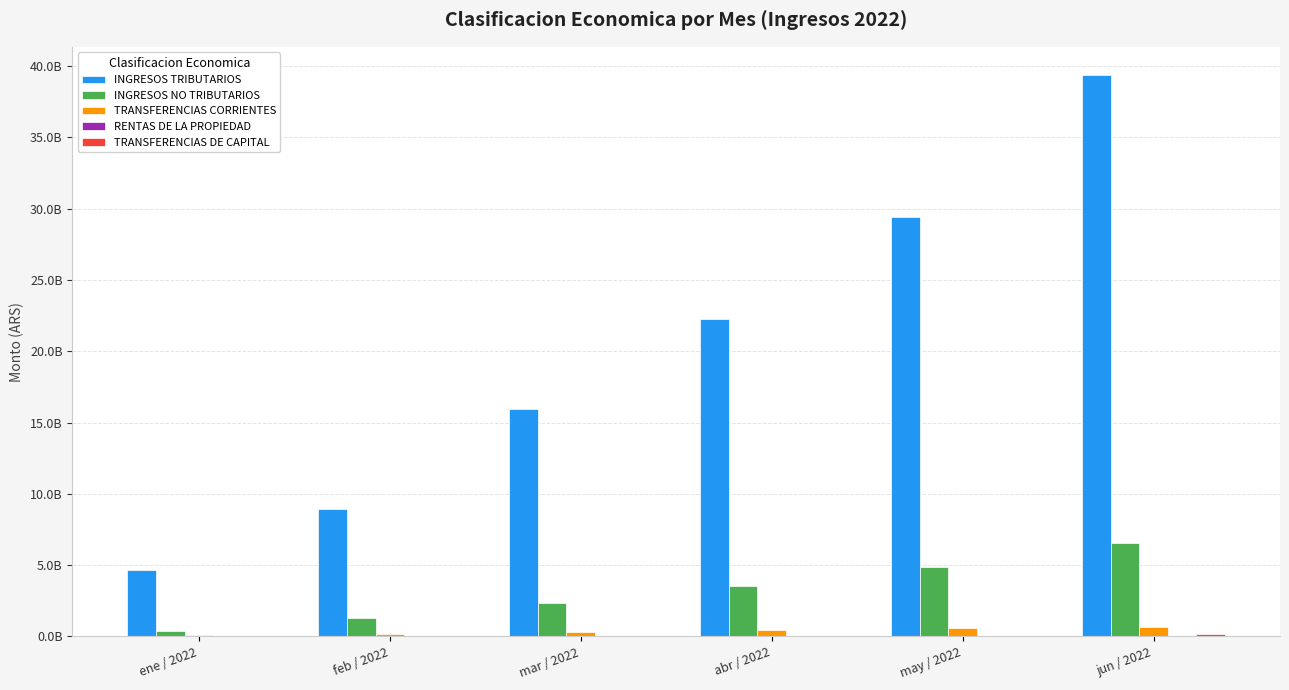

Does the chart contain stacked bars?

No